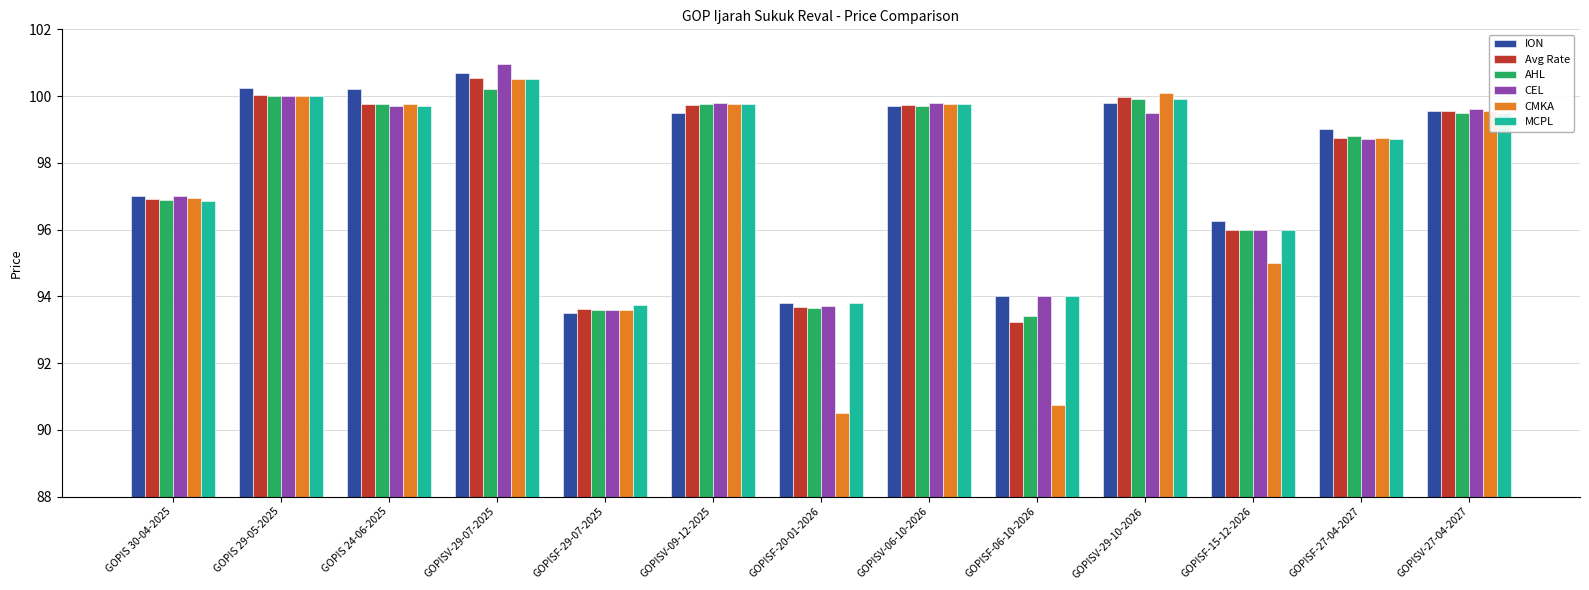

How many groups of bars are there?

13